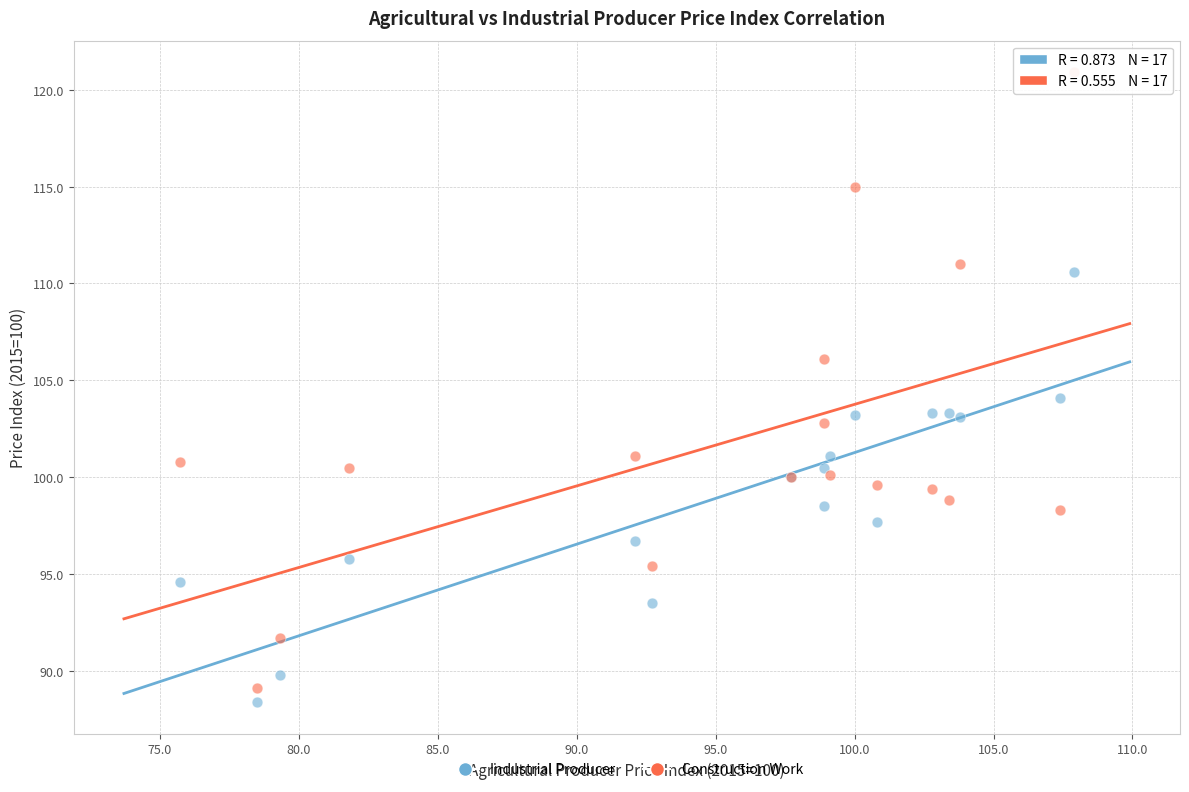

What are all the series names shown in the legend?

Industrial Producer, Construction Work